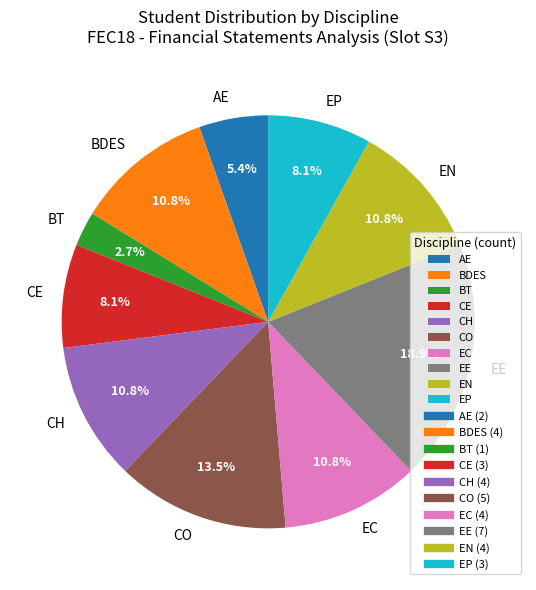

Combined, do CE and AE account for over 50%?

No